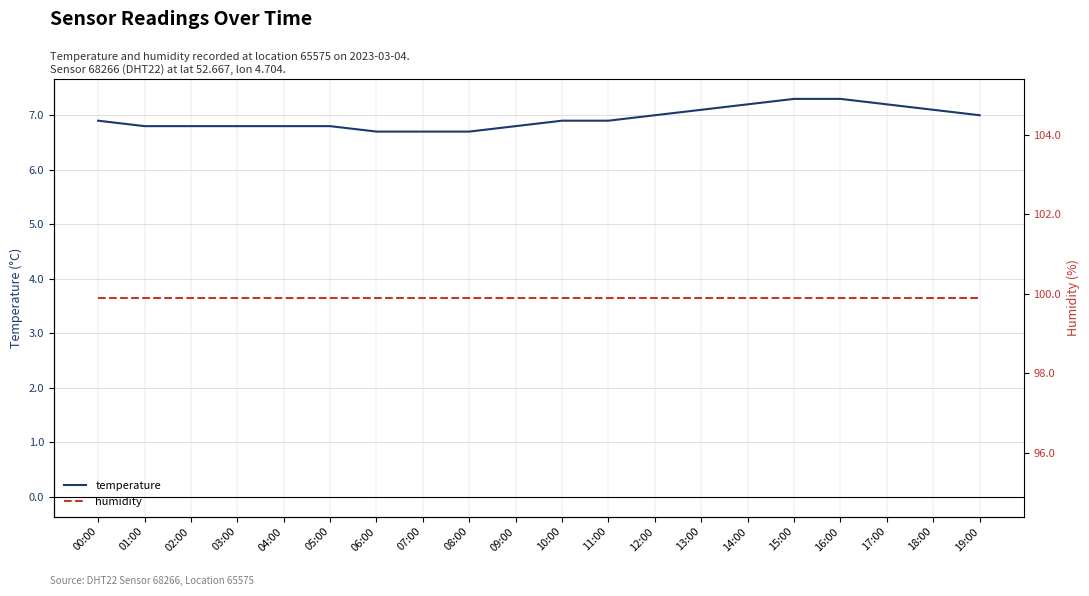

True or false: temperature has a value of 10.0 at 15:00.

False